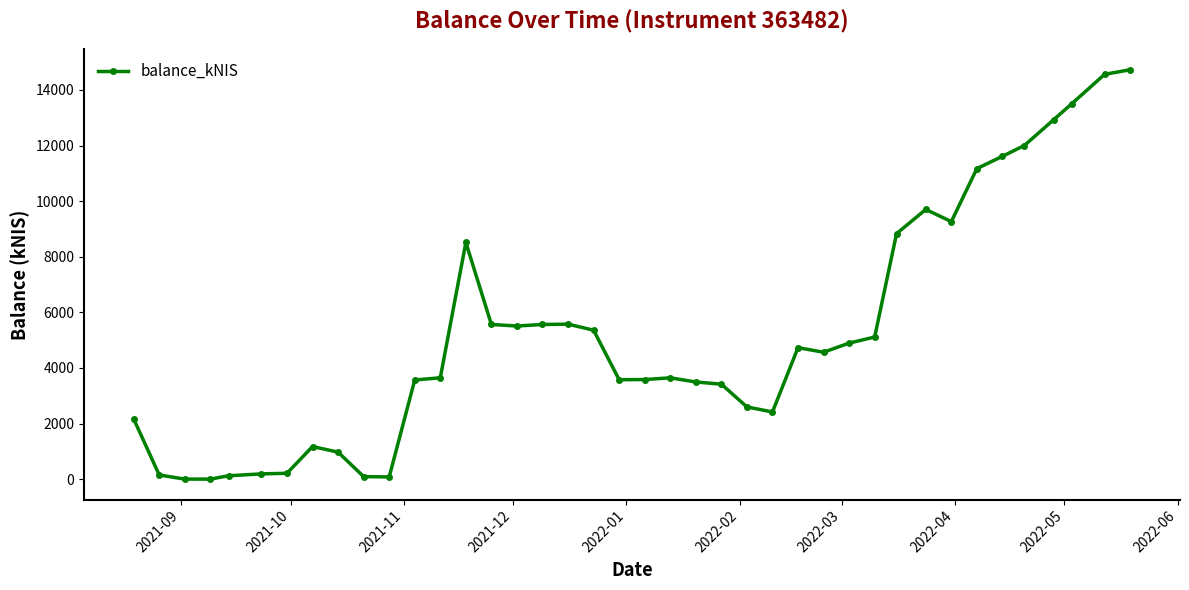

What is the average value?

5219.0